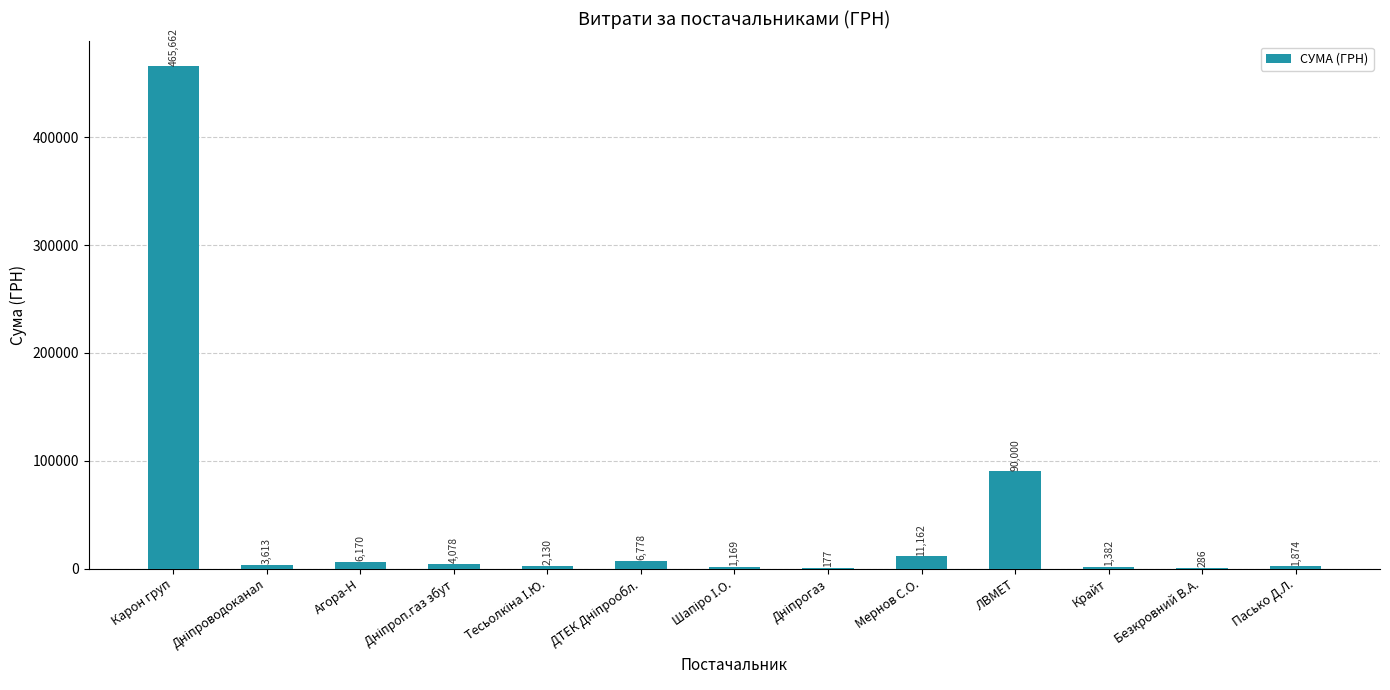

Which category has the highest value across all series?

Карон груп